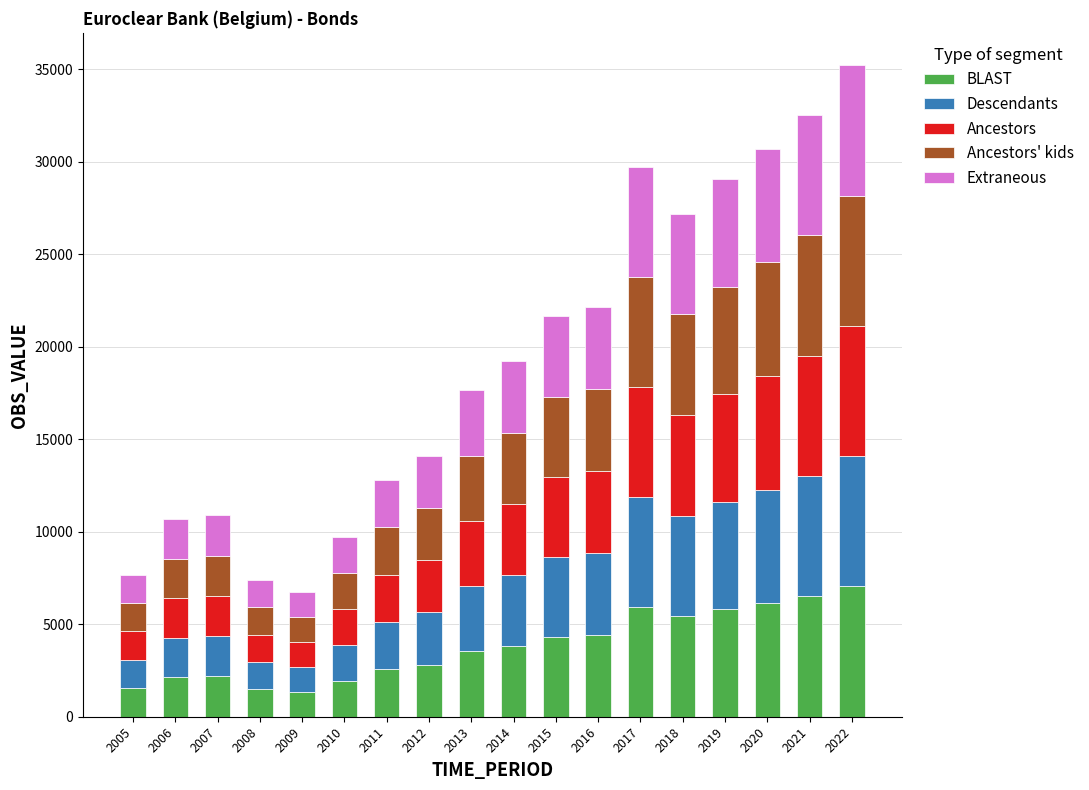

What is the average value of the BLAST series?

3833.5